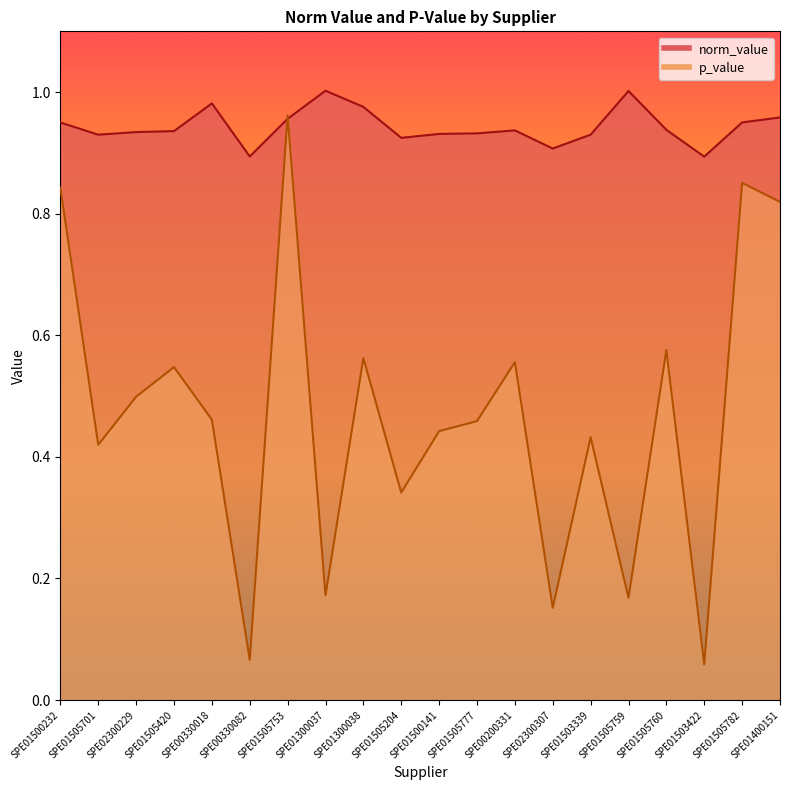

What is the difference between the highest and lowest values at SPE01505777?

0.5